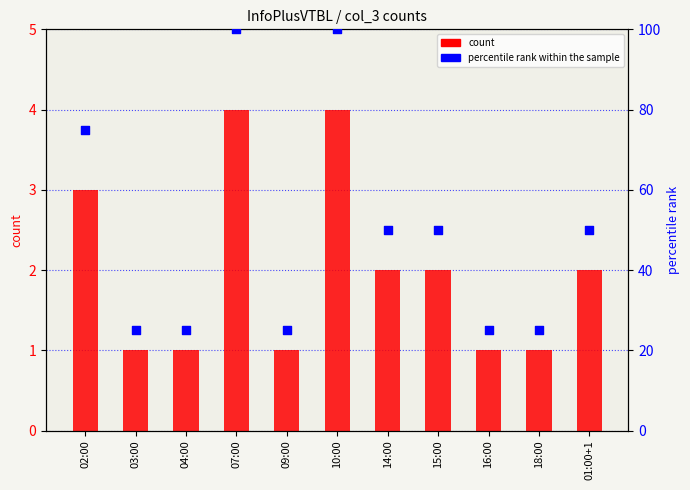

Which series has the widest spread of Y values?

percentile rank within the sample